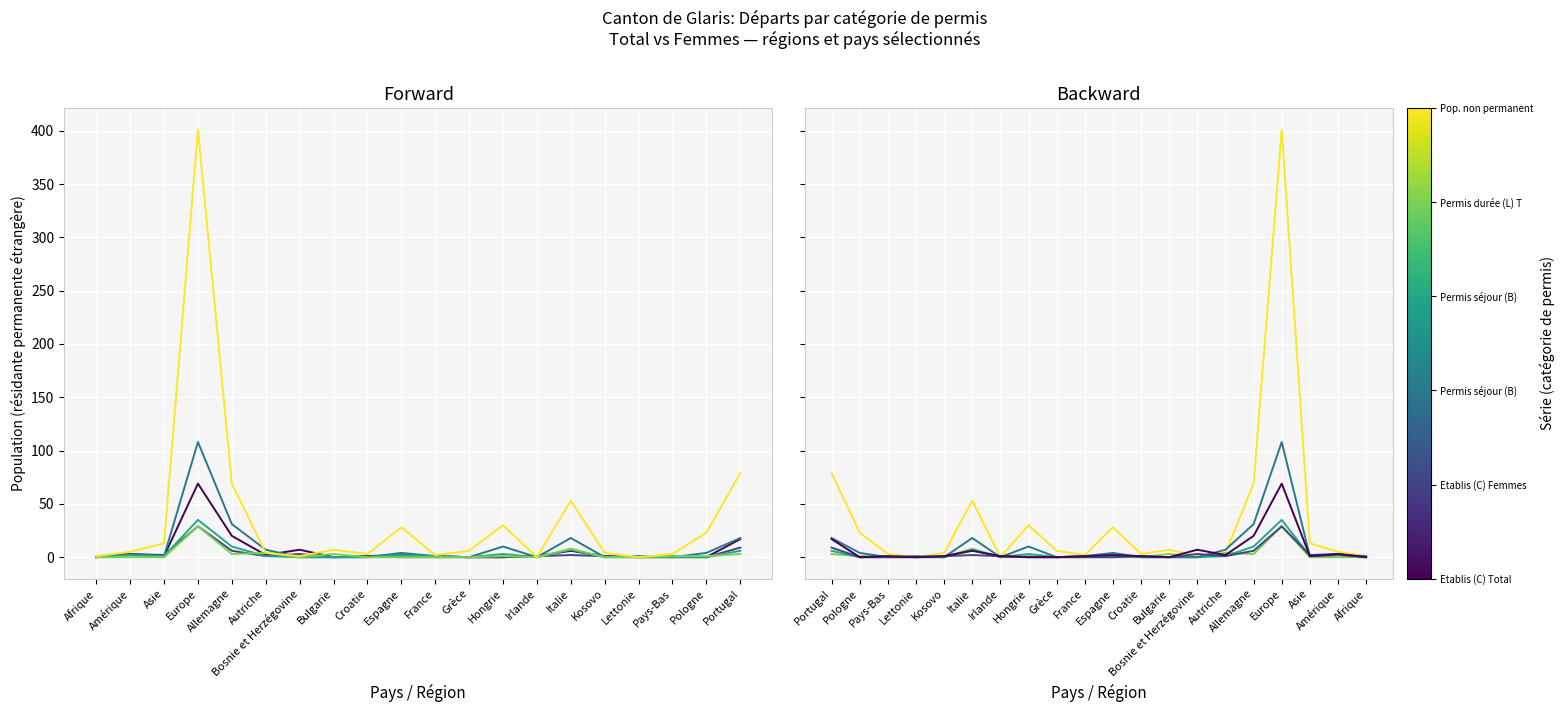

Reading right to left, transcribe all the data shown in this chart.

Etablis (C) Total: 17	0	1	0	1	6	1	0	0	1	2	1	0	7	2	20	69	1	3	0
Etablis (C) Femmes: 9	0	0	0	1	2	1	0	0	0	0	1	0	3	1	6	29	2	3	0
Permis séjour (B) Total: 18	4	0	1	0	18	0	10	0	1	4	0	0	0	7	31	108	1	2	1
Permis séjour (B) Femmes: 6	0	0	0	0	7	0	3	0	1	2	0	0	0	1	10	35	1	2	0
Permis durée (L) Total: 3	1	1	0	0	8	0	1	0	0	0	0	3	0	4	3	29	0	0	0
Pop. non permanente Total: 79	23	3	0	4	53	0	30	6	2	28	3	7	1	4	69	401	13	5	1